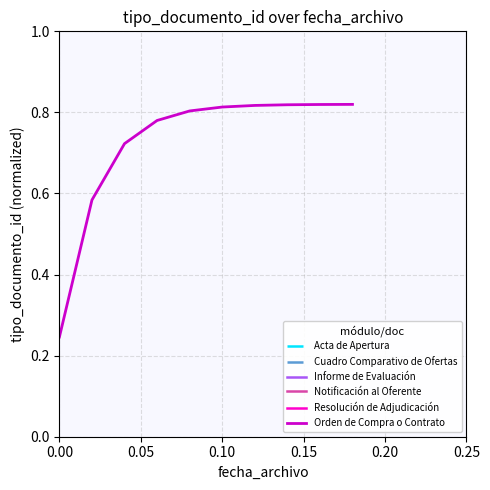

Which has a higher value, 0.20 or 0.00?

0.20